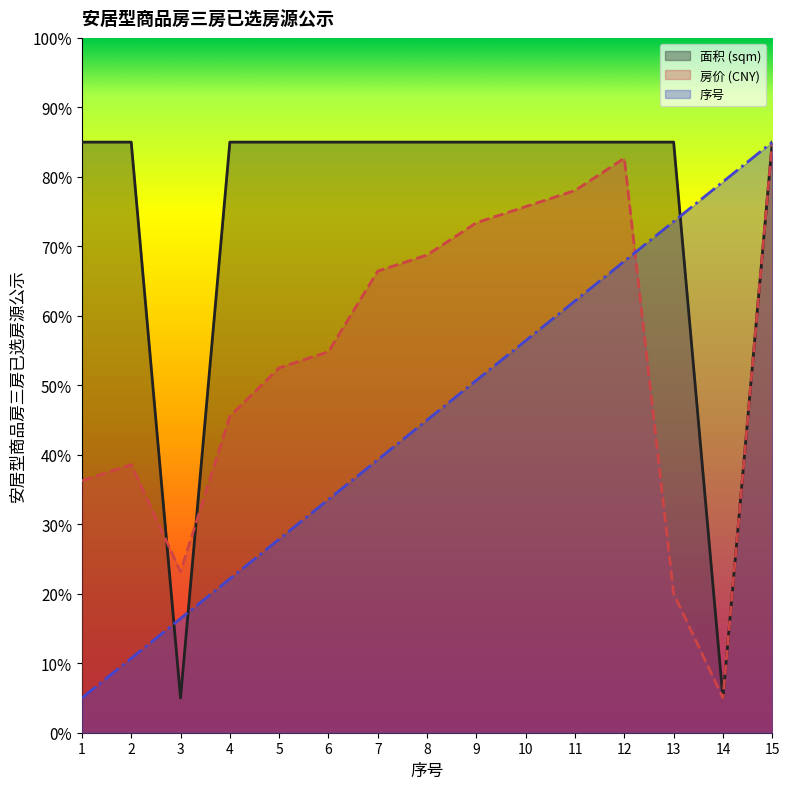

Which series has the largest total across all categories?

面积 (sqm)